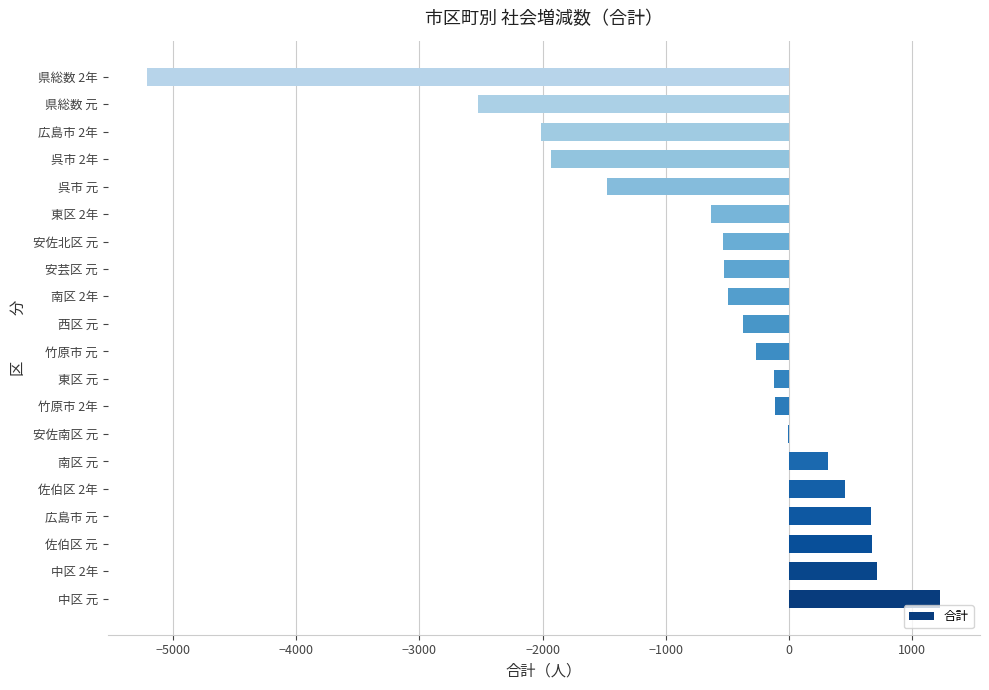

Between 県総数 元 and 県総数 2年, which is larger?

県総数 元